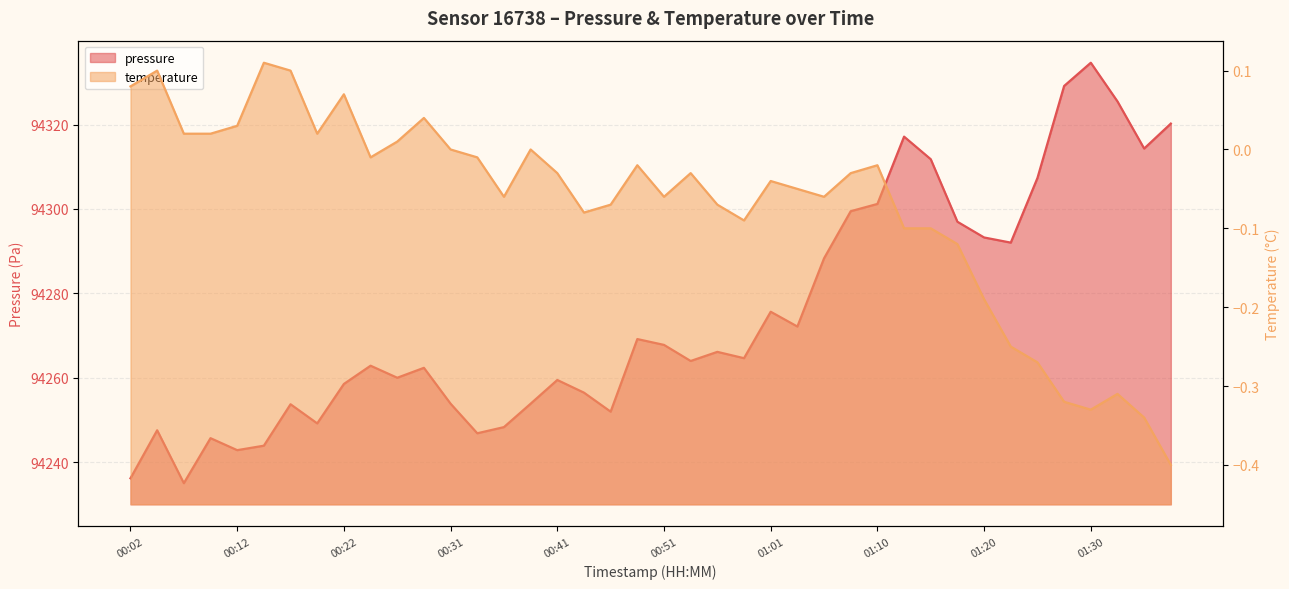

Is the value of temperature at 01:03 greater than the value of pressure at 00:58?

No